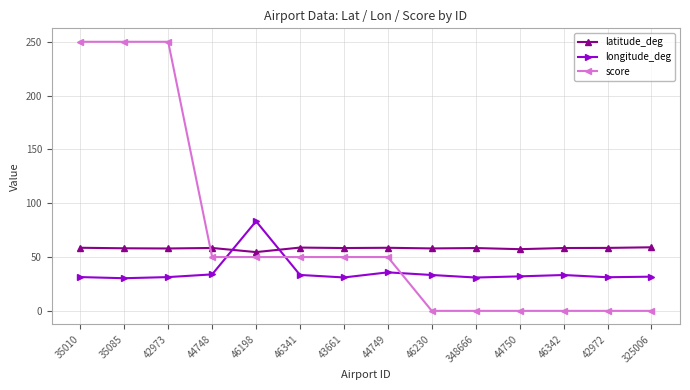

What is the maximum value shown in the chart?

250.0